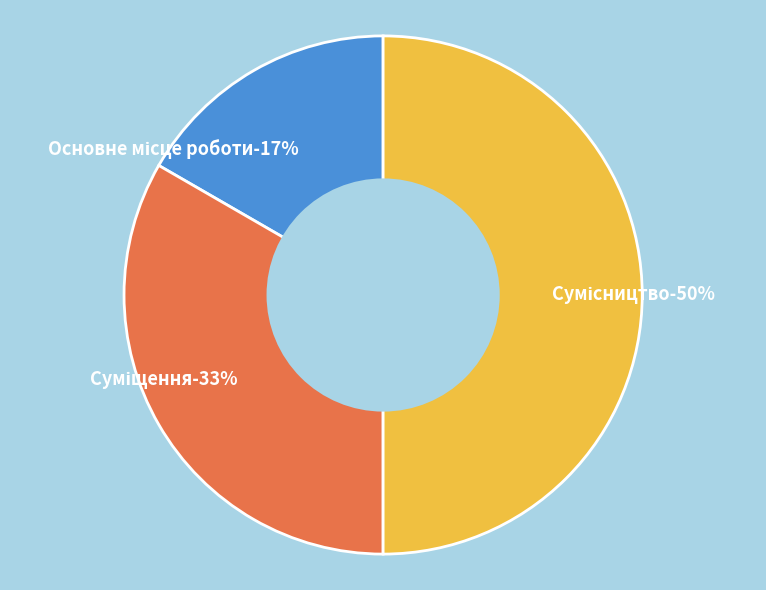

How many slices are in this pie chart?

3